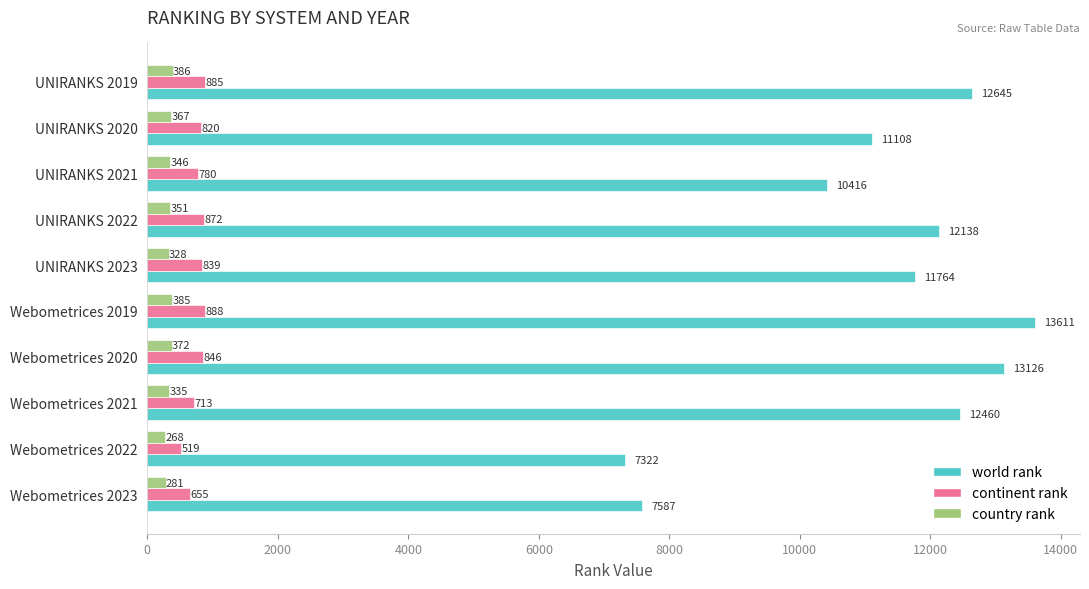

Rank the series at UNIRANKS 2021 from lowest to highest value.

country rank, continent rank, world rank